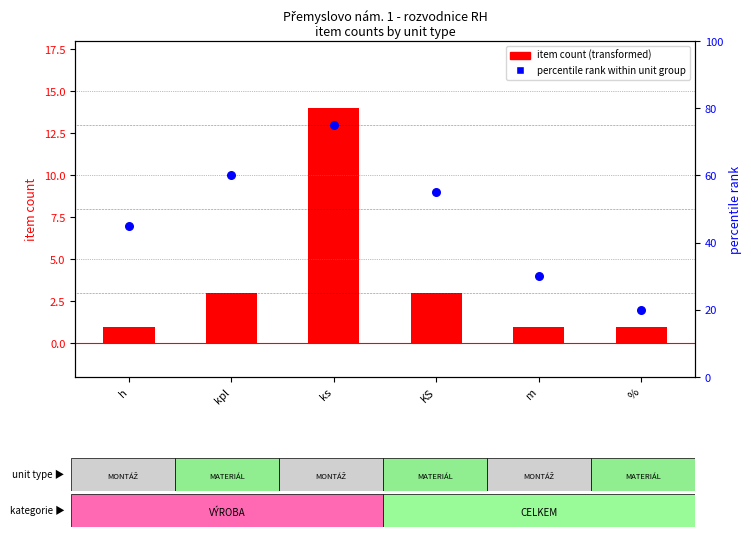

What are all the series names shown in the legend?

item count, percentile rank within unit group